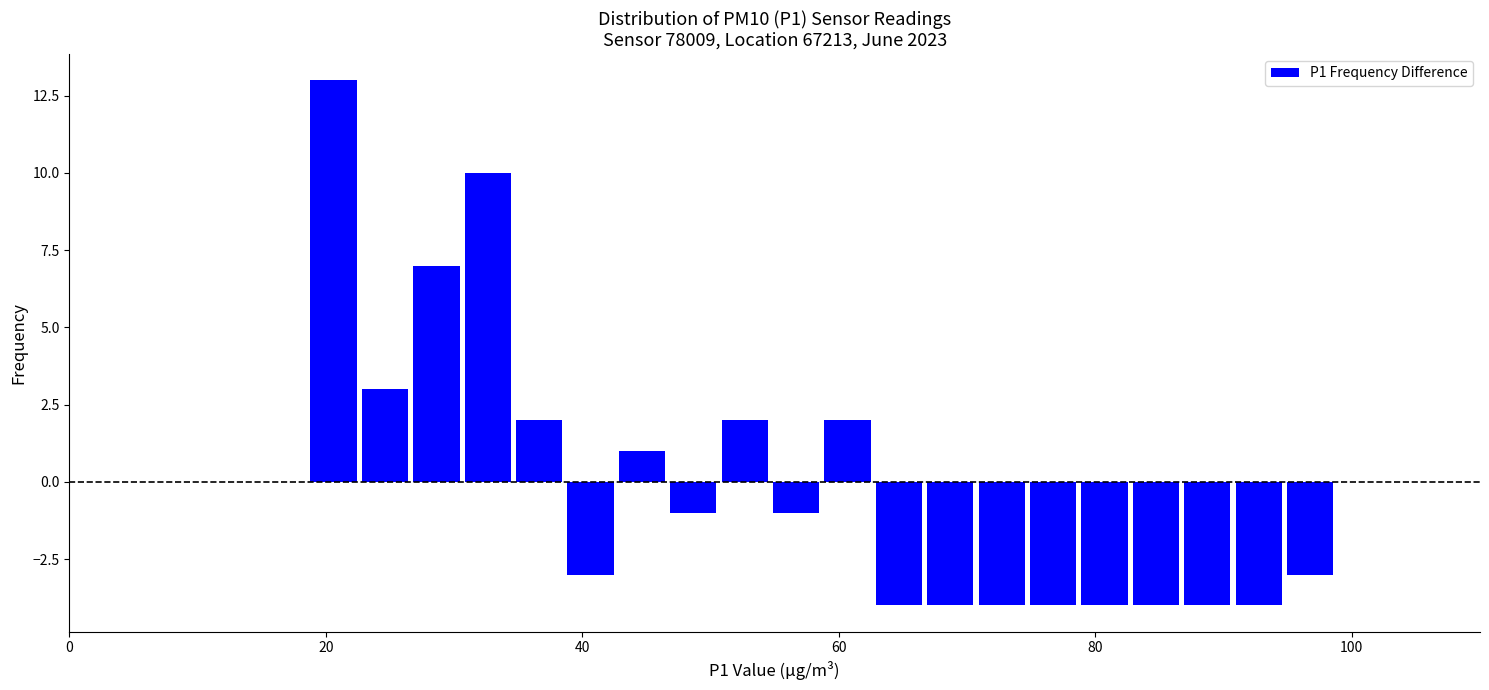

Around what value on the x-axis is the tallest bar? Give the approximate position of its centre, as read against the axis.

20